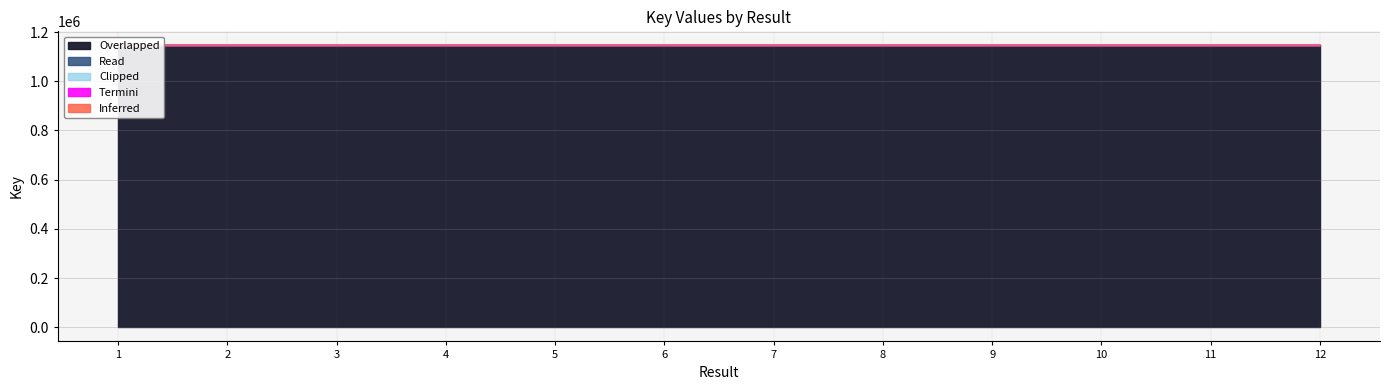

Reading left to right, transcribe all the data shown in this chart.

1=1145655	2=1145656	3=1145654	4=1145658	5=1145660	6=1145659	7=1145662	8=1145661	9=1145657	10=1145652	11=1145653	12=1145651